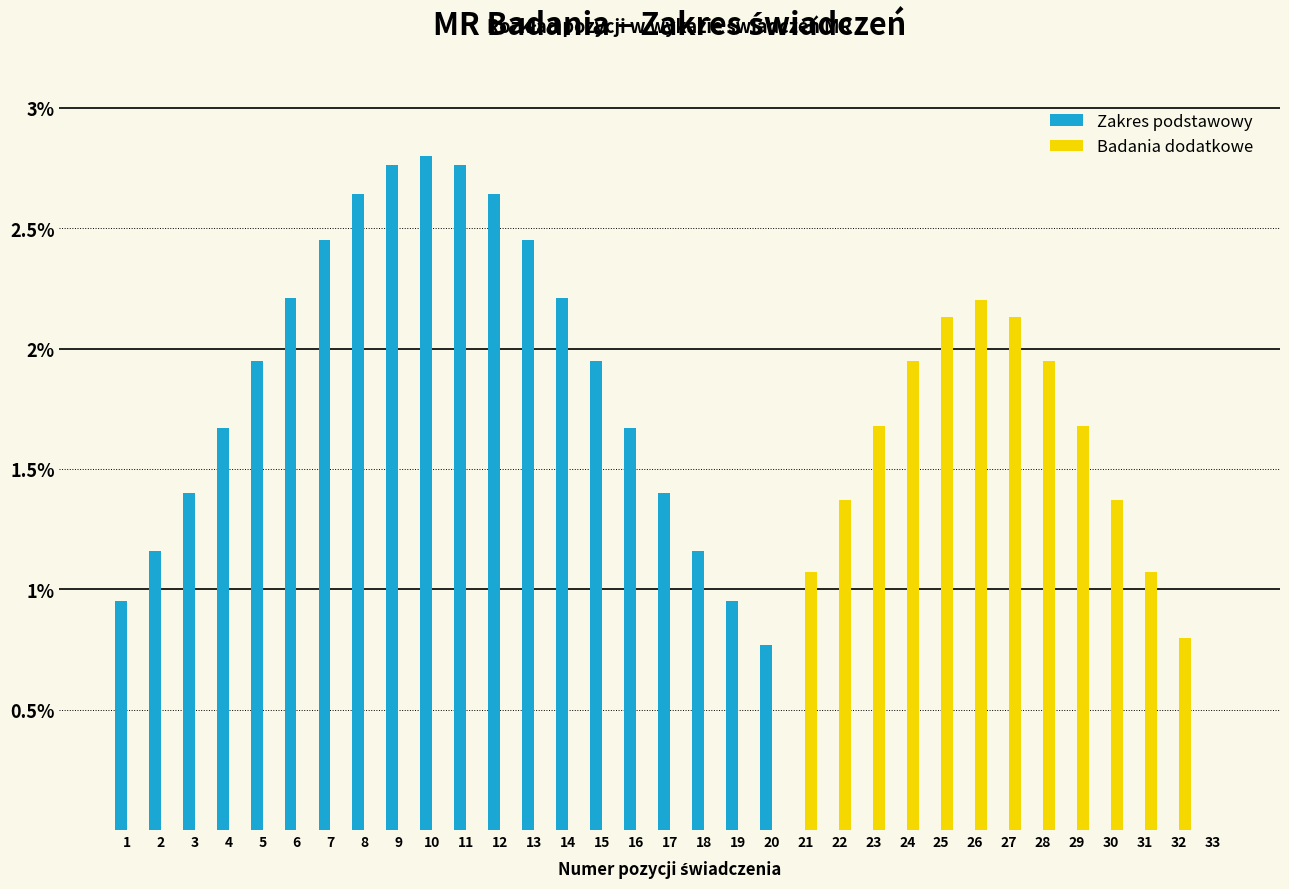

Is the value of Zakres podstawowy at 12 greater than the value of Badania dodatkowe at 19?

Yes